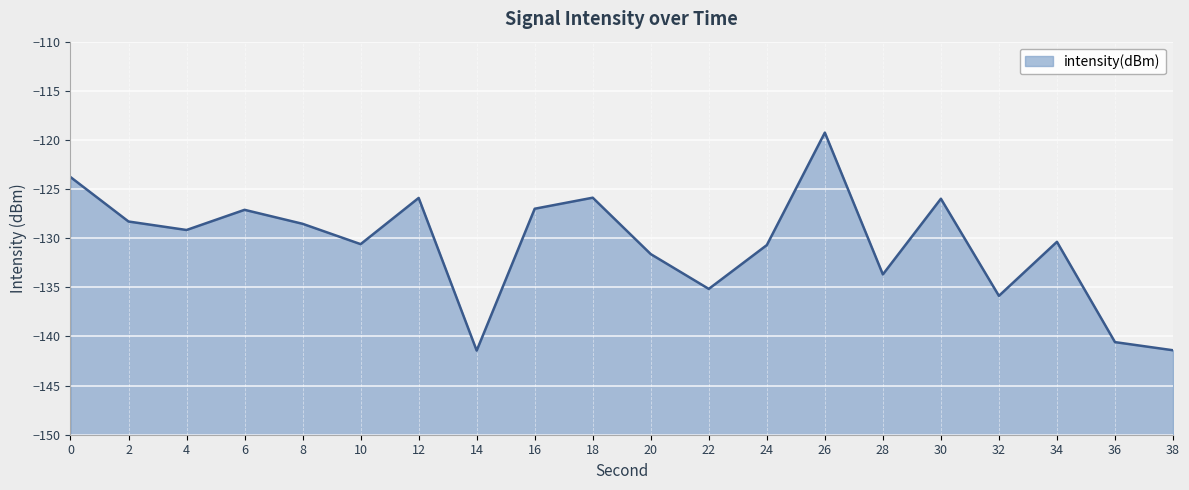

The value at 4 is -129.2. True or false?

True